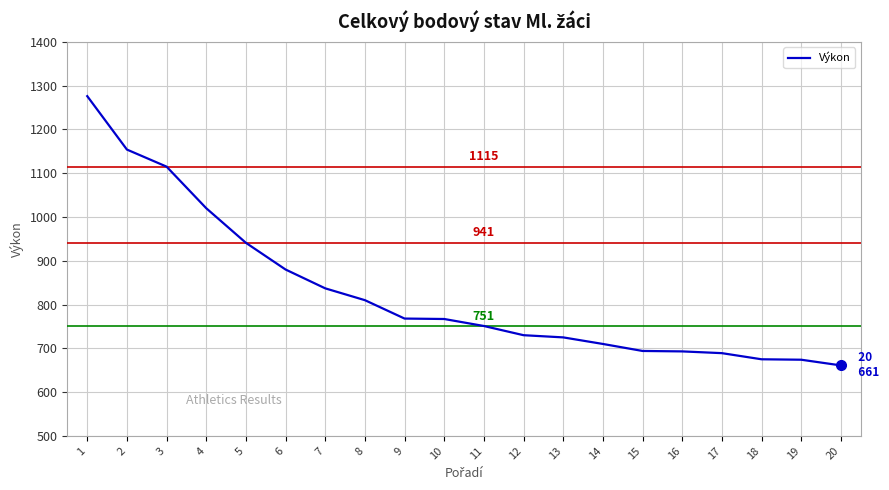

Which has a higher value, 7 or 13?

7